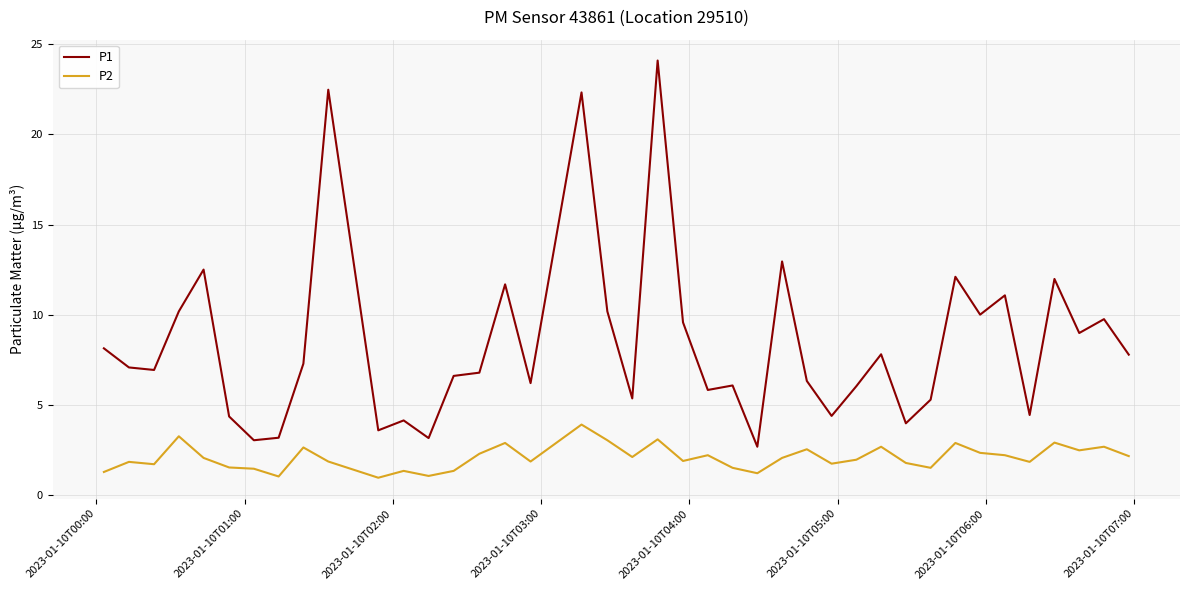

List the series in order of their peak value, highest first.

P1, P2